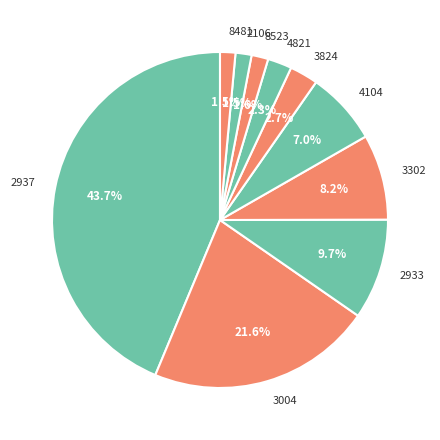

Approximately how many times larger is the value at 2106 compared to 4821?

0.7